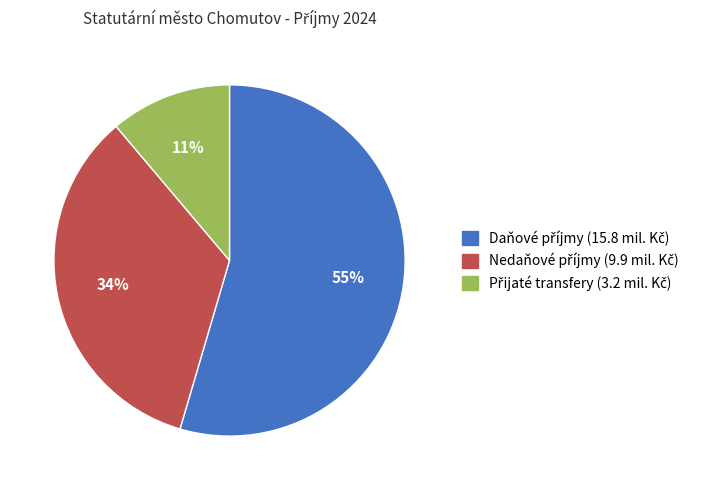

Is there any slice that represents more than half of the pie?

Yes